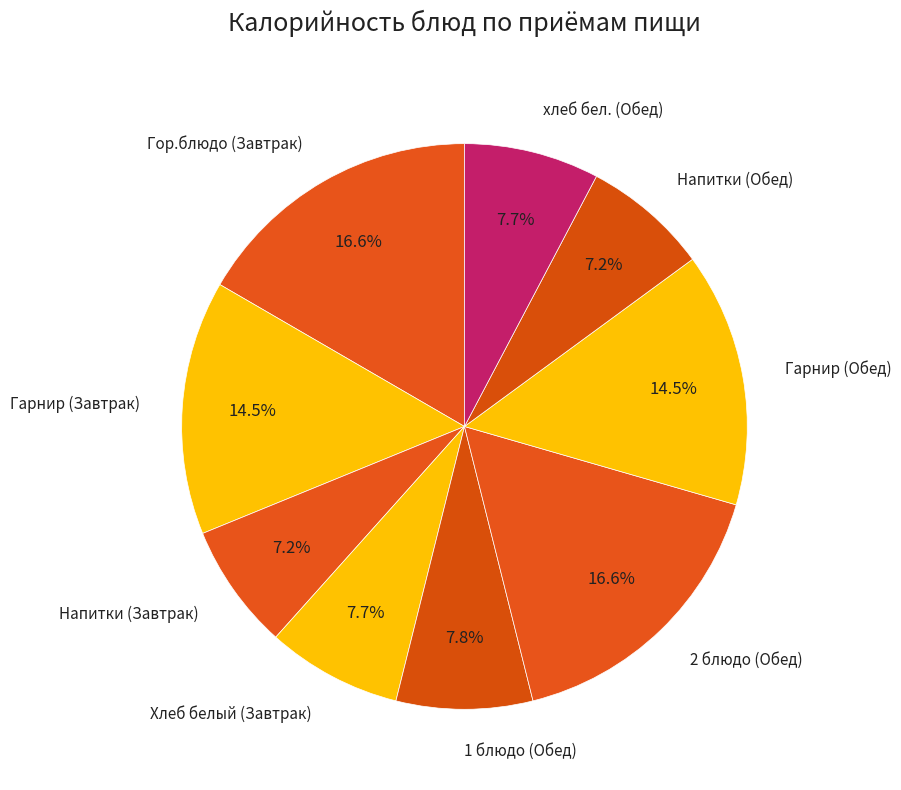

Does any single category account for the majority?

No